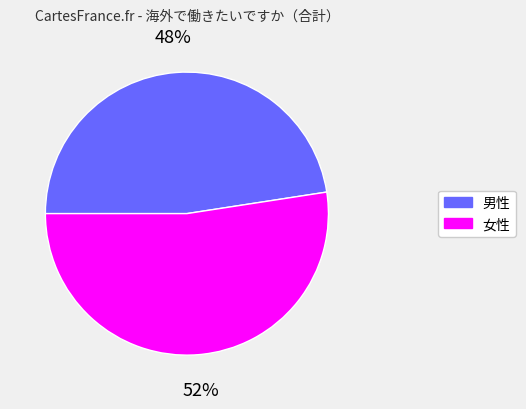

Is the sum of 女性 and 男性 greater than half?

Yes